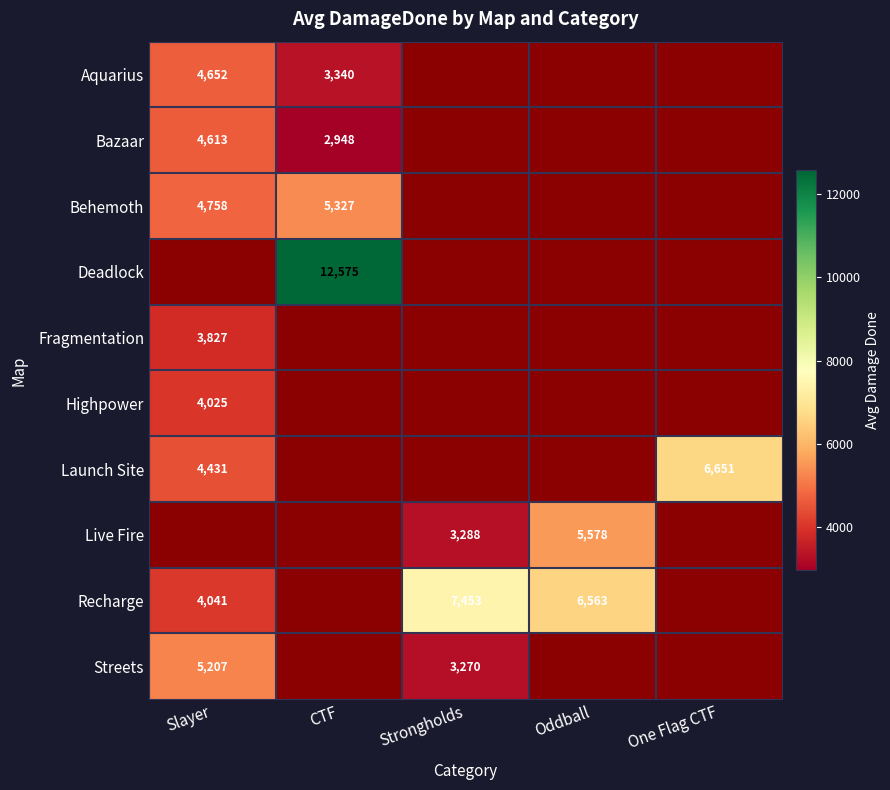

Count the number of data series in this chart.

10